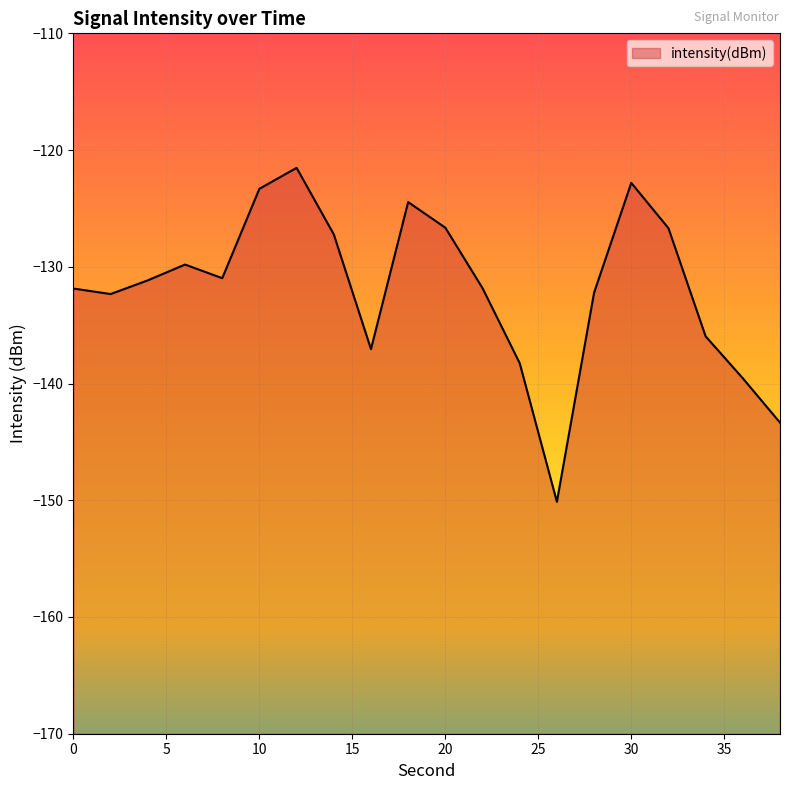

How many categories are shown in the chart?

20